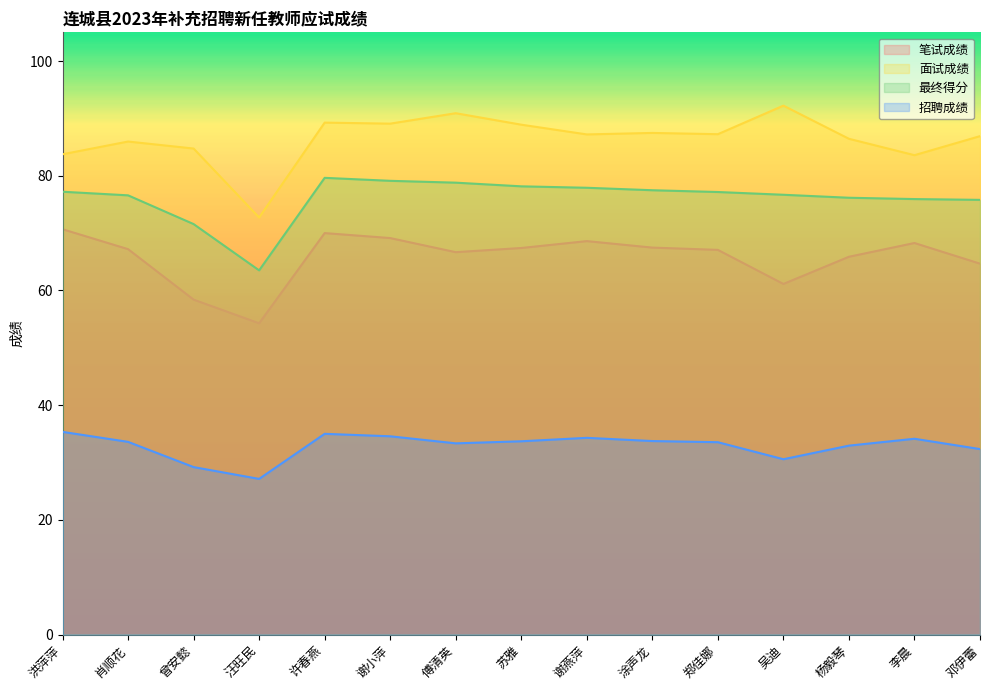

Reading right to left, list all the values displayed in this chart.

笔试成绩: 邓伊蕾=64.7	李晨=68.3	杨毅琴=65.9	吴迪=61.1	郑佳娜=67.1	涂声龙=67.5	谢燕萍=68.6	苏雅=67.4	傅清英=66.7	谢小萍=69.1	许春燕=70.0	汪旺民=54.3	曾安懿=58.4	肖顺花=67.2	洪萍萍=70.7
面试成绩: 邓伊蕾=86.9	李晨=83.6	杨毅琴=86.4	吴迪=92.2	郑佳娜=87.2	涂声龙=87.5	谢燕萍=87.2	苏雅=88.9	傅清英=90.9	谢小萍=89.1	许春燕=89.3	汪旺民=72.7	曾安懿=84.7	肖顺花=86.0	洪萍萍=83.7
最终得分: 邓伊蕾=75.8	李晨=75.9	杨毅琴=76.2	吴迪=76.7	郑佳娜=77.2	涂声龙=77.5	谢燕萍=77.9	苏雅=78.2	傅清英=78.8	谢小萍=79.1	许春燕=79.6	汪旺民=63.5	曾安懿=71.6	肖顺花=76.6	洪萍萍=77.2
招聘成绩: 邓伊蕾=32.3	李晨=34.1	杨毅琴=32.9	吴迪=30.6	郑佳娜=33.5	涂声龙=33.7	谢燕萍=34.3	苏雅=33.7	傅清英=33.3	谢小萍=34.6	许春燕=35.0	汪旺民=27.1	曾安懿=29.2	肖顺花=33.6	洪萍萍=35.3